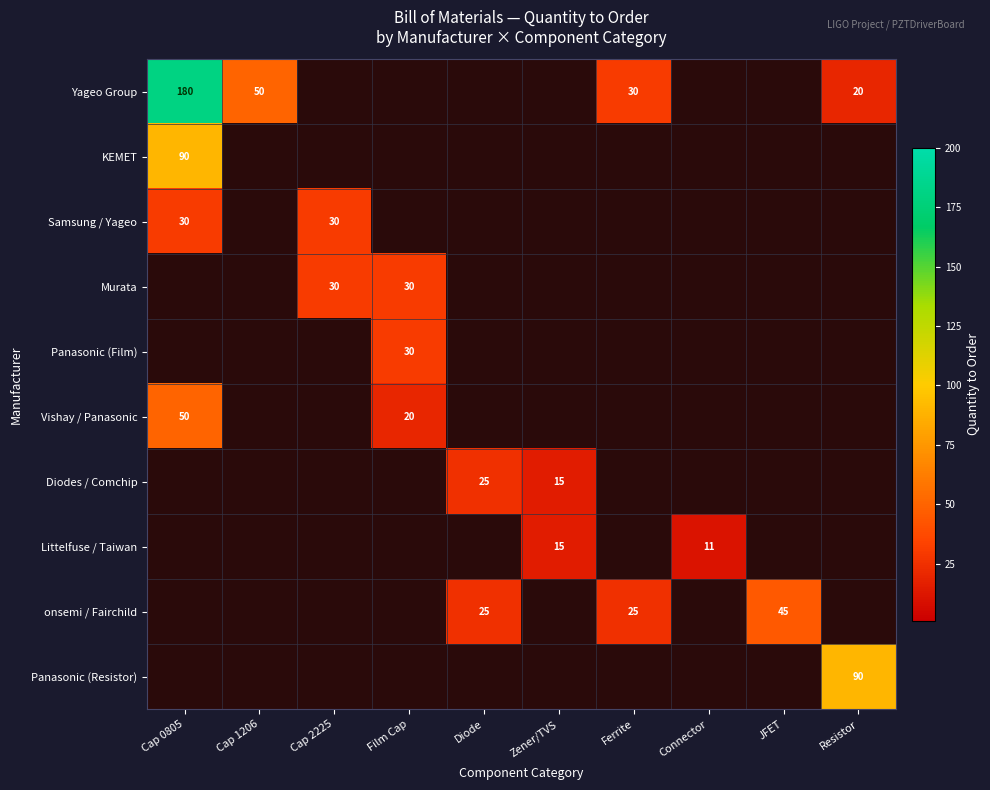

At how many categories does at least one series exceed 50?

2